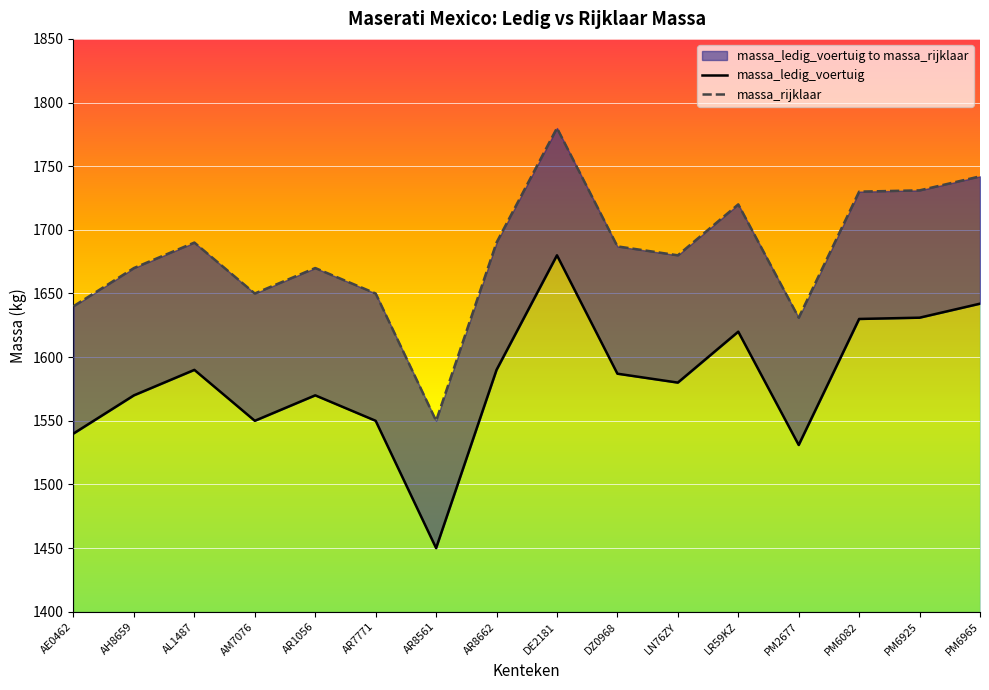

Reading left to right, transcribe all the data shown in this chart.

massa_ledig_voertuig: 1540	1570	1590	1550	1570	1550	1450	1590	1680	1587	1580	1620	1531	1630	1631	1642
massa_rijklaar: 1640	1670	1690	1650	1670	1650	1550	1690	1780	1687	1680	1720	1631	1730	1731	1742